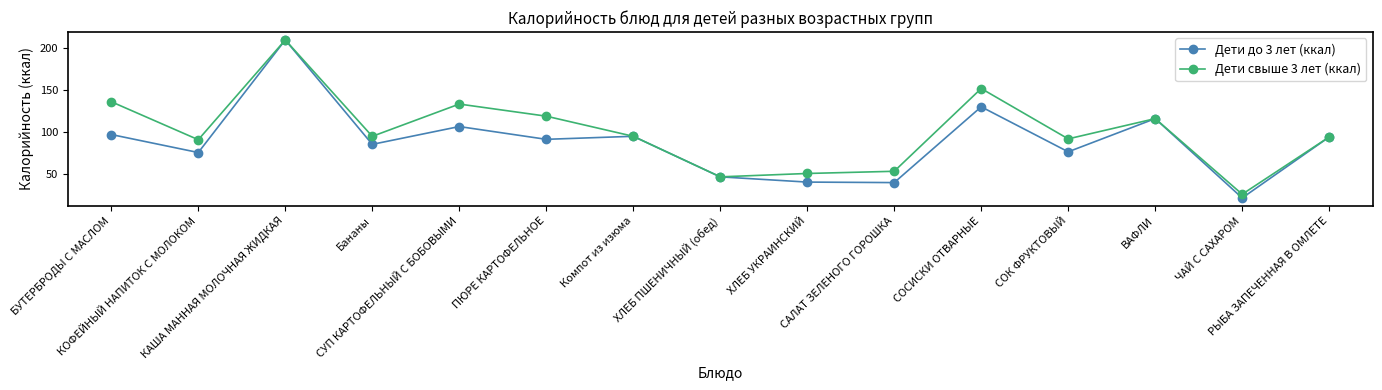

At how many categories does at least one series exceed 105?

6